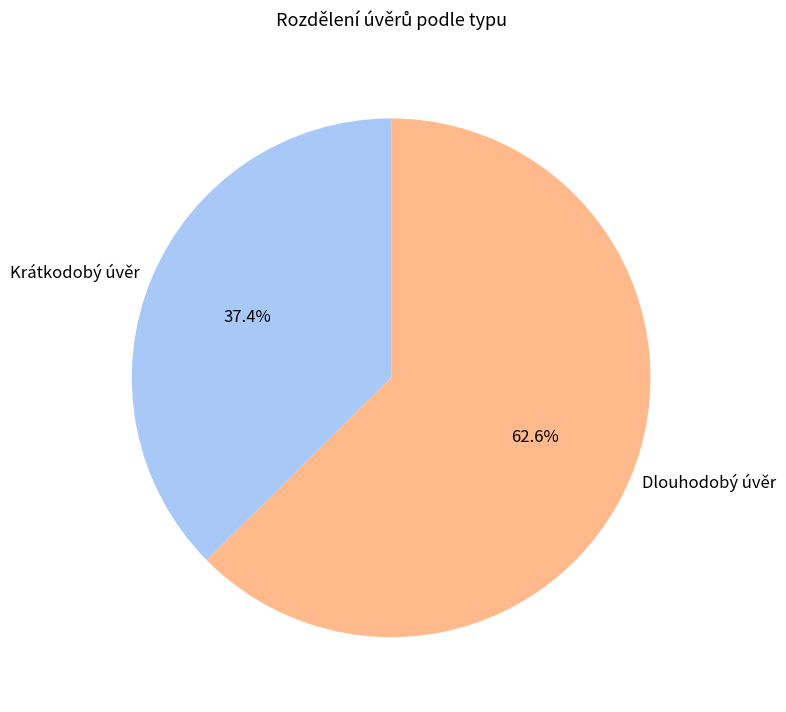

Which slice is the smallest?

Krátkodobý úvěr